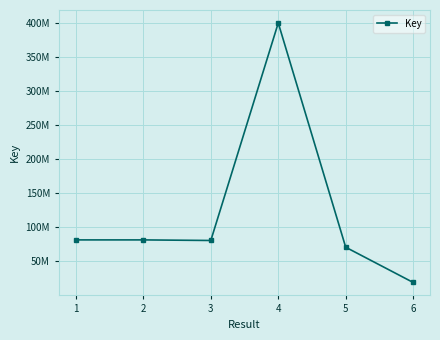

Is this an area chart (filled region under the line)?

No